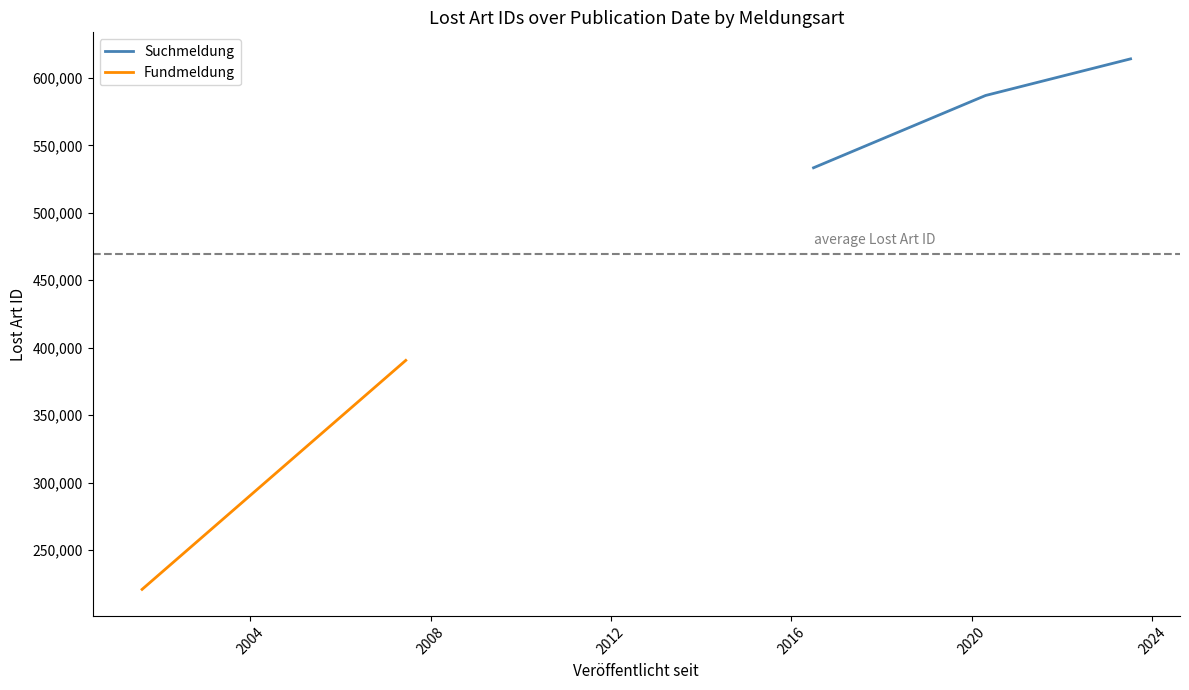

Does the chart display data point markers on the line(s)?

No